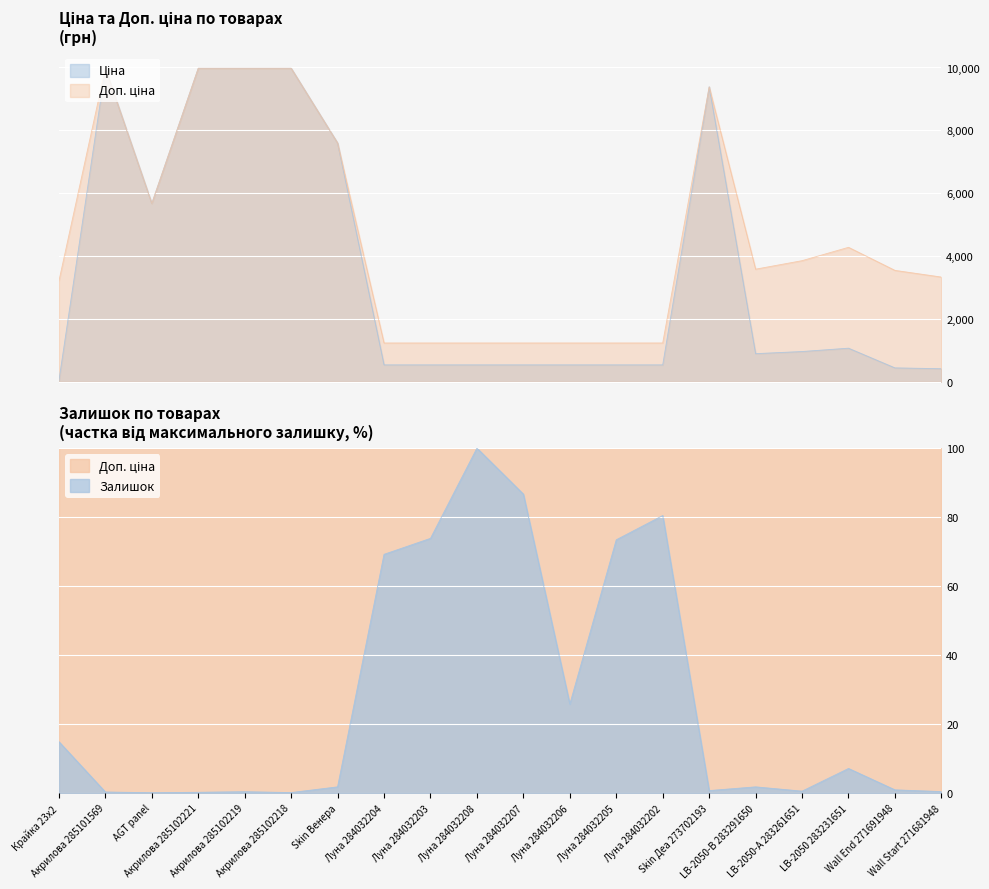

How many data points in Ціна are above 895?

10